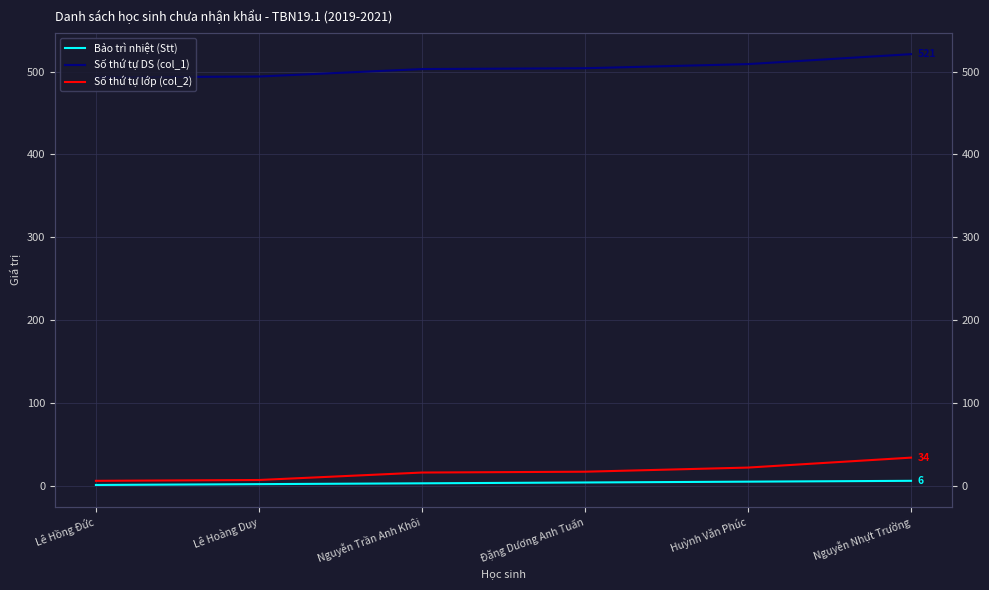

What is the label of the 3rd point from the right?

Đặng Dương Anh Tuấn